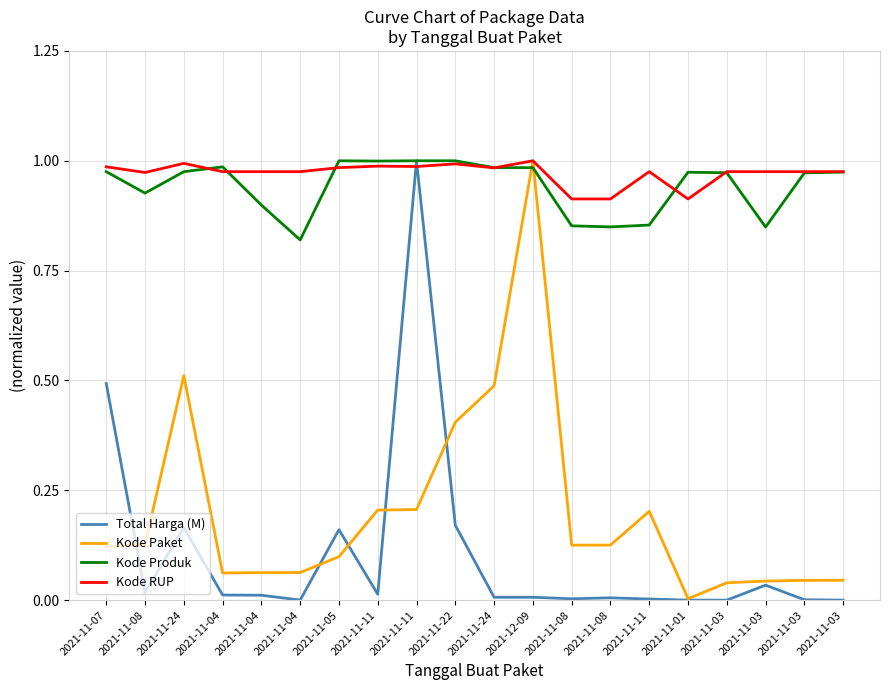

What is the lowest value of the Kode RUP series?

0.9